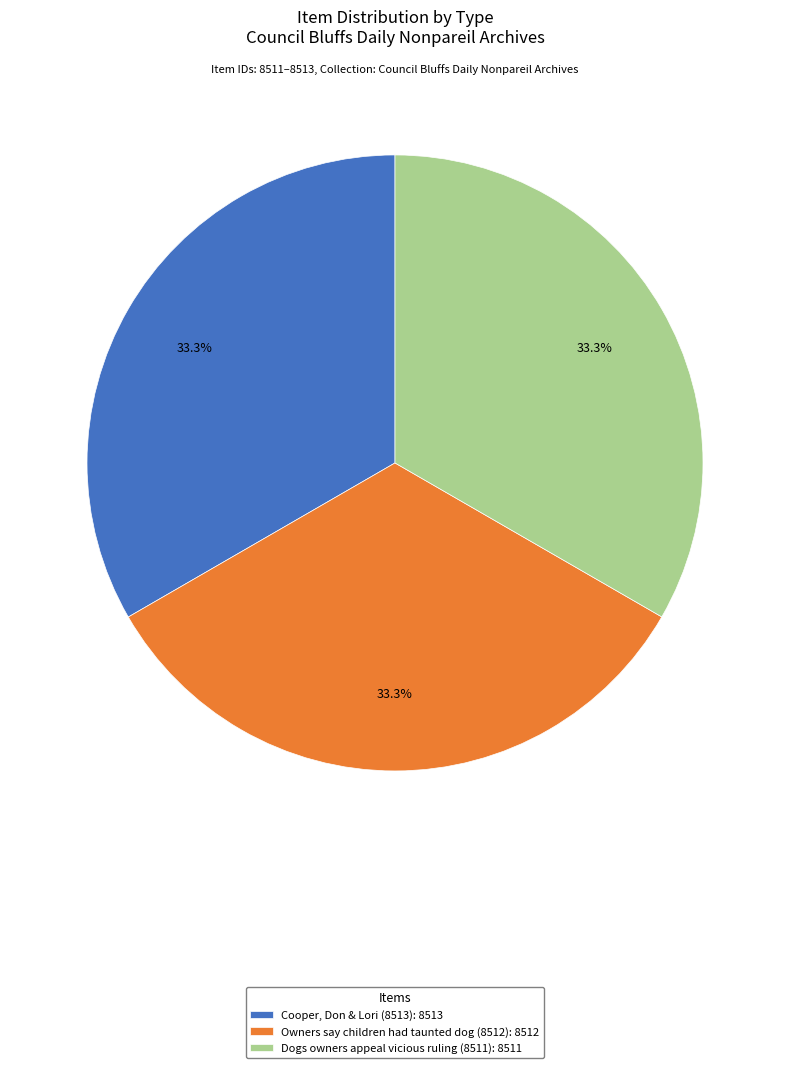

Count the number of slices in the pie.

3